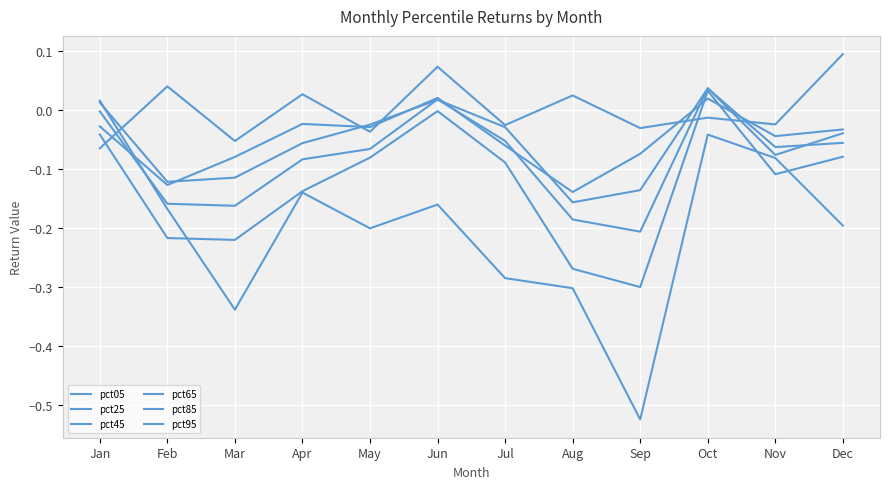

The pct95 series shows -0.2 at Aug. True or false?

False